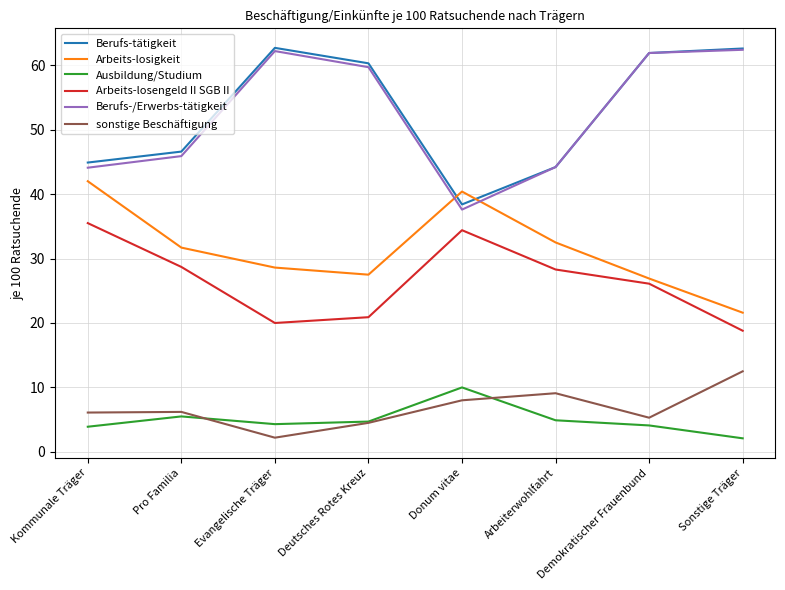

What is the approximate value of Arbeits-losengeld II SGB II at Demokratischer Frauenbund?

26.1